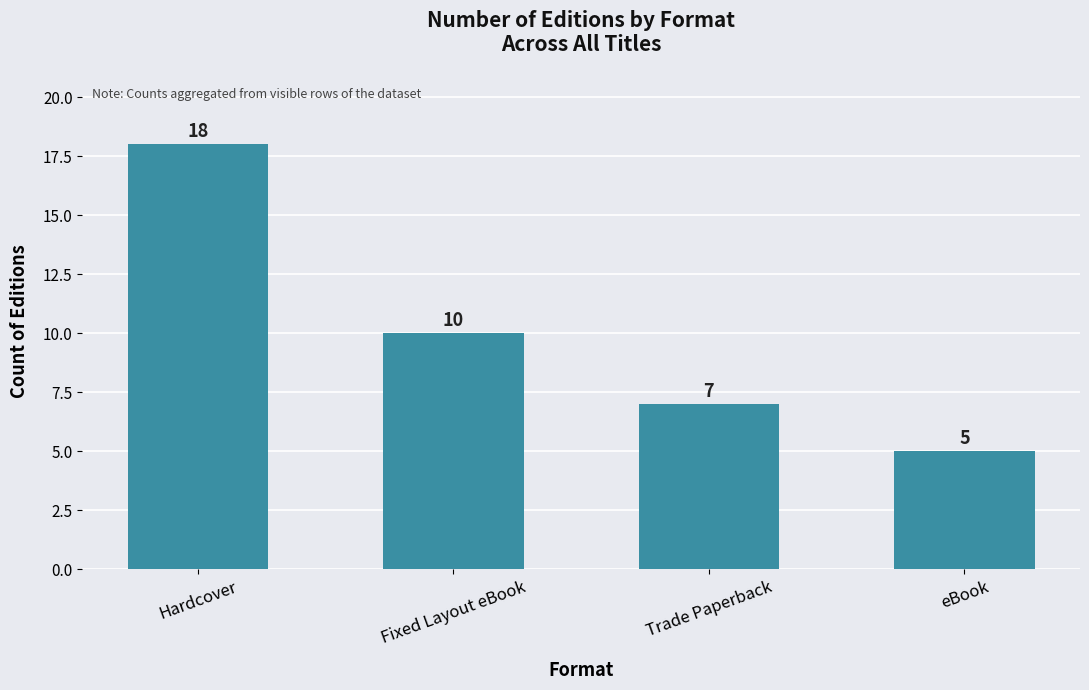

Reading left to right, list all the values displayed in this chart.

Hardcover=18	Fixed Layout eBook=10	Trade Paperback=7	eBook=5